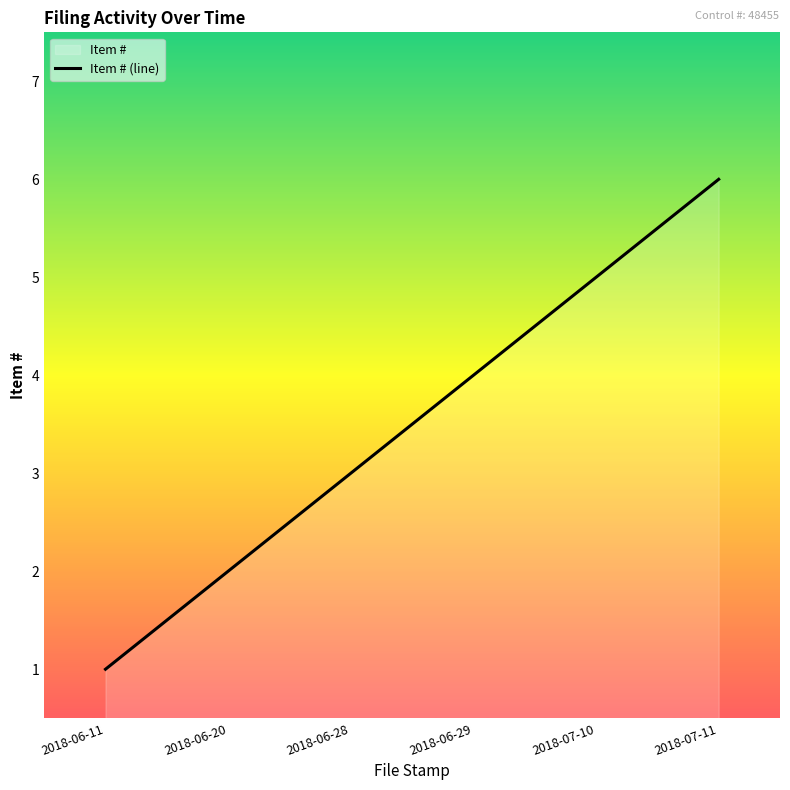

Reading left to right, extract all data points from this chart.

1	2	3	4	5	6